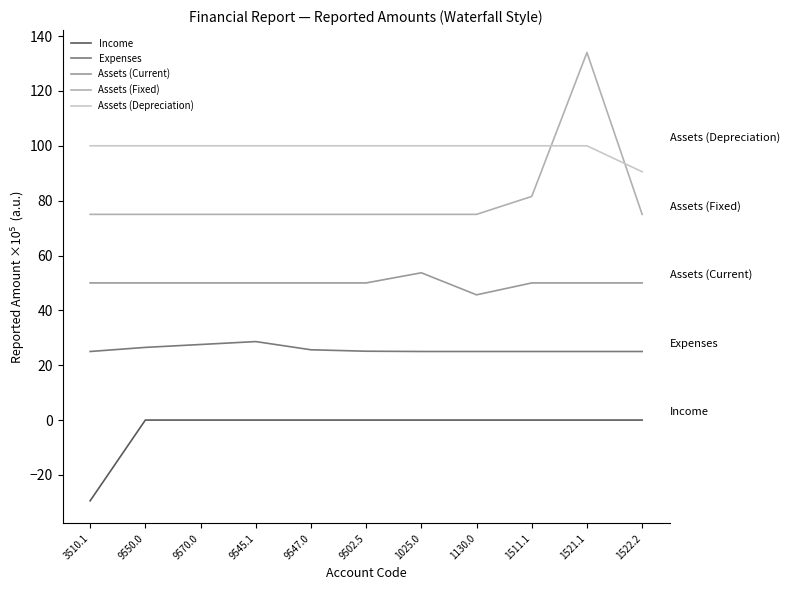

True or false: Expenses and Income cross at least once.

False